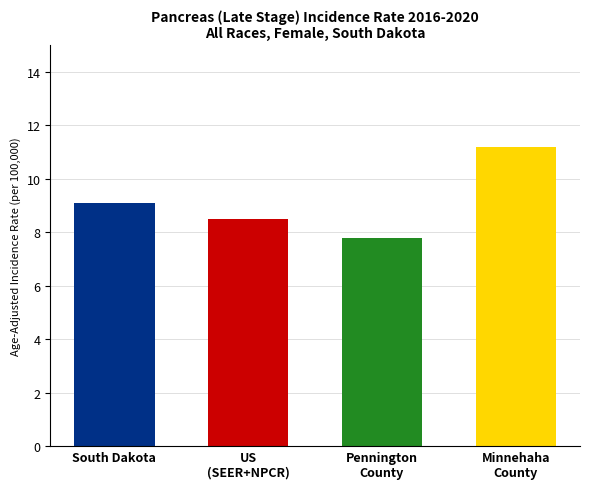

The value at US (SEER+NPCR) is 4.8. True or false?

False